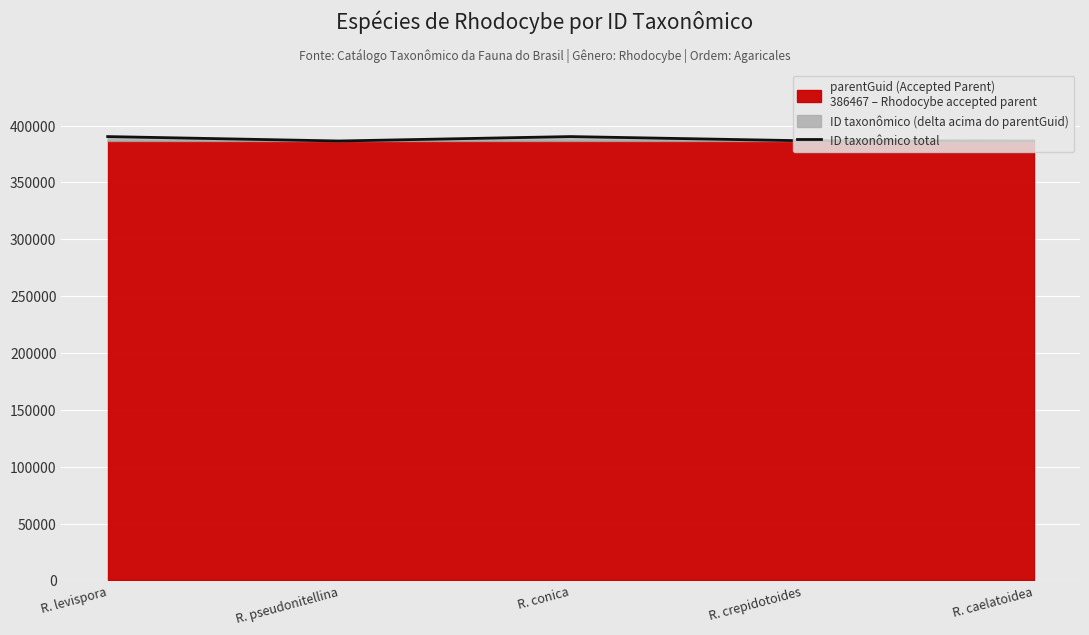

What is the average value?

388072